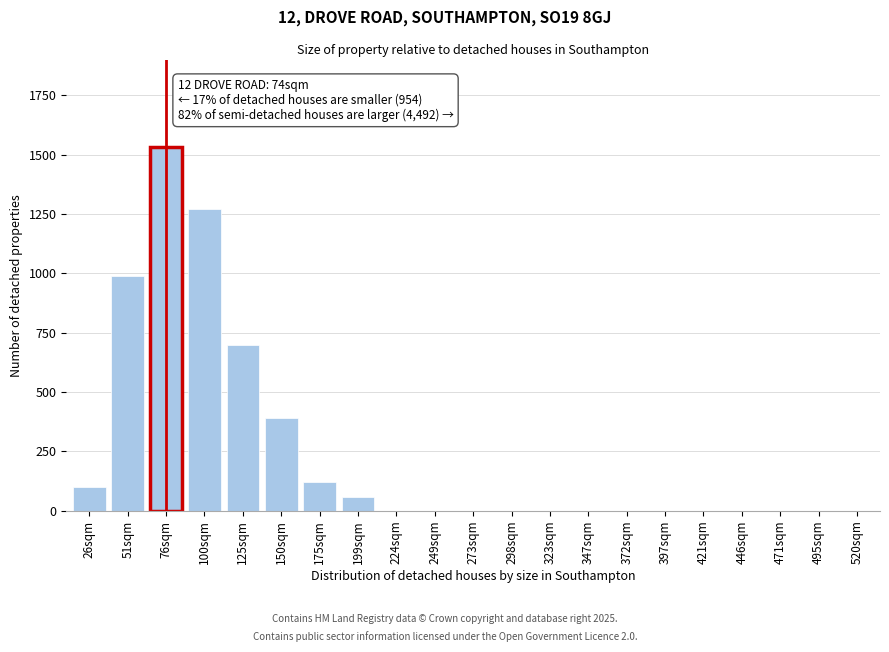

Reading left to right, transcribe all the data shown in this chart.

26sqm=100	51sqm=990	76sqm=1530	100sqm=1270	125sqm=700	150sqm=390	175sqm=120	199sqm=60	224sqm=0	249sqm=0	273sqm=0	298sqm=0	323sqm=0	347sqm=0	372sqm=0	397sqm=0	421sqm=0	446sqm=0	471sqm=0	495sqm=0	520sqm=0